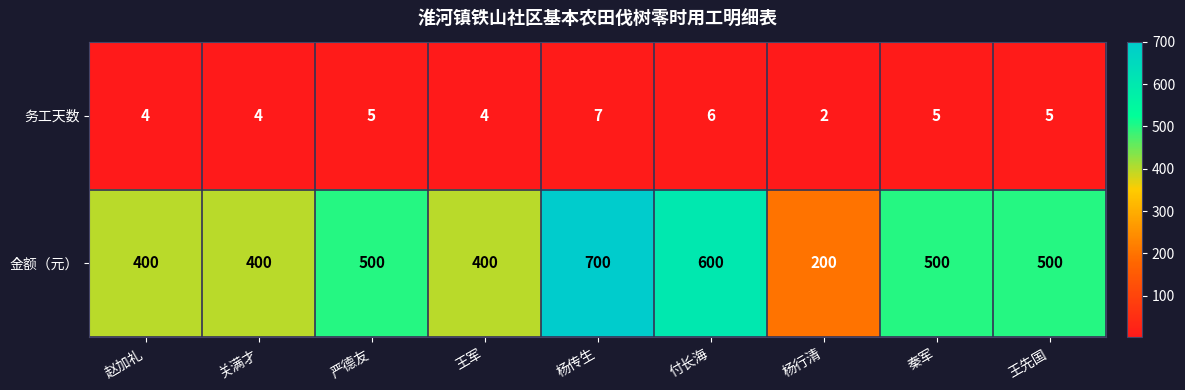

Reading left to right, list all the values displayed in this chart.

务工天数: 赵加礼=4	关满才=4	严德友=5	王军=4	杨传生=7	付长海=6	杨行清=2	秦军=5	王先国=5
金额（元）: 赵加礼=400	关满才=400	严德友=500	王军=400	杨传生=700	付长海=600	杨行清=200	秦军=500	王先国=500